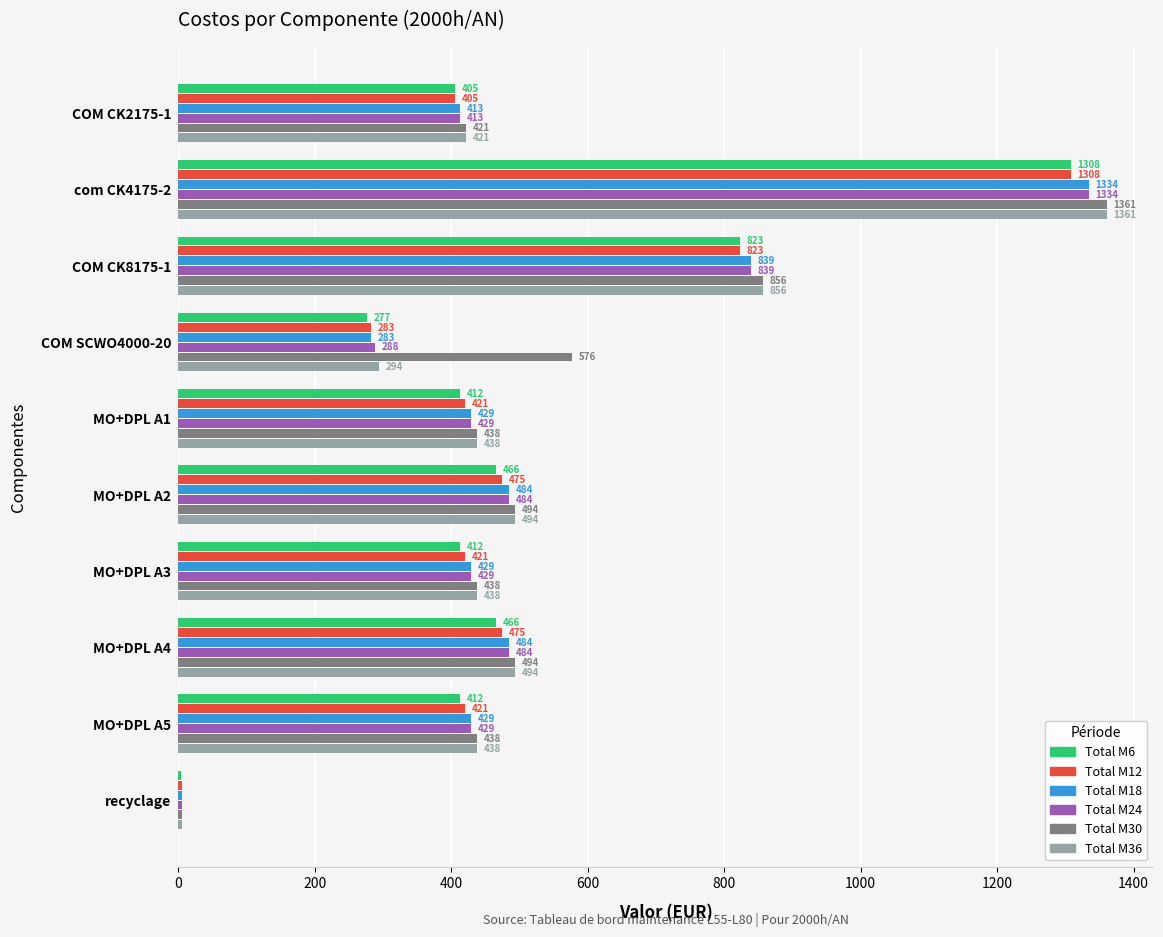

What is the smallest value displayed?

4.6